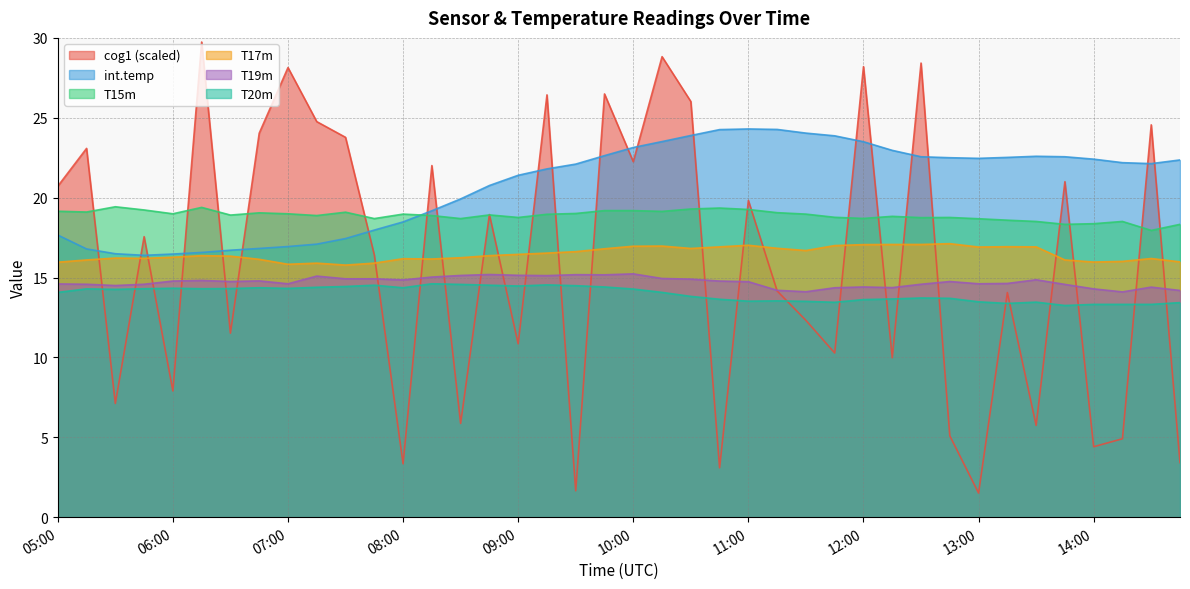

True or false: int.temp and T20m intersect in this chart.

False